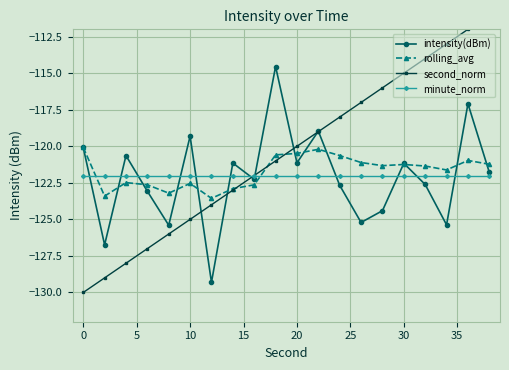

How many times do rolling_avg and minute_norm cross each other?

2